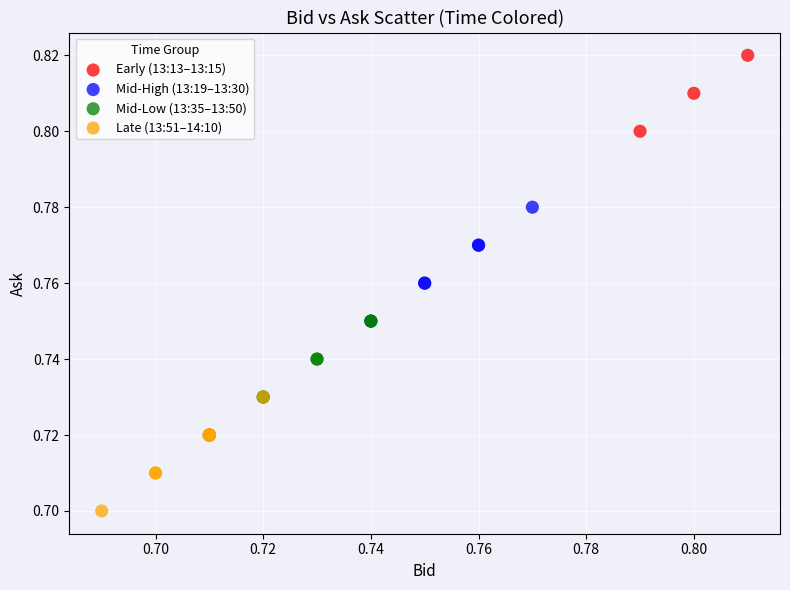

Which series reaches the maximum Y coordinate?

Early (13:13–13:15)